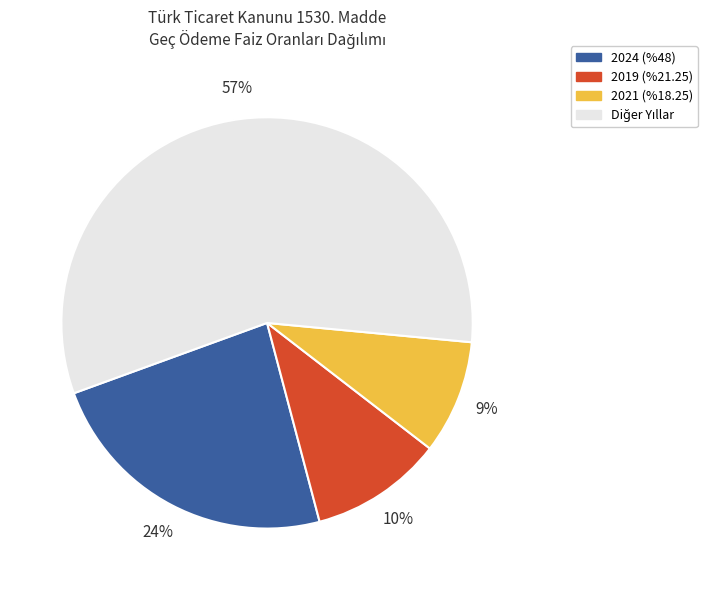

Does any single category account for the majority?

Yes